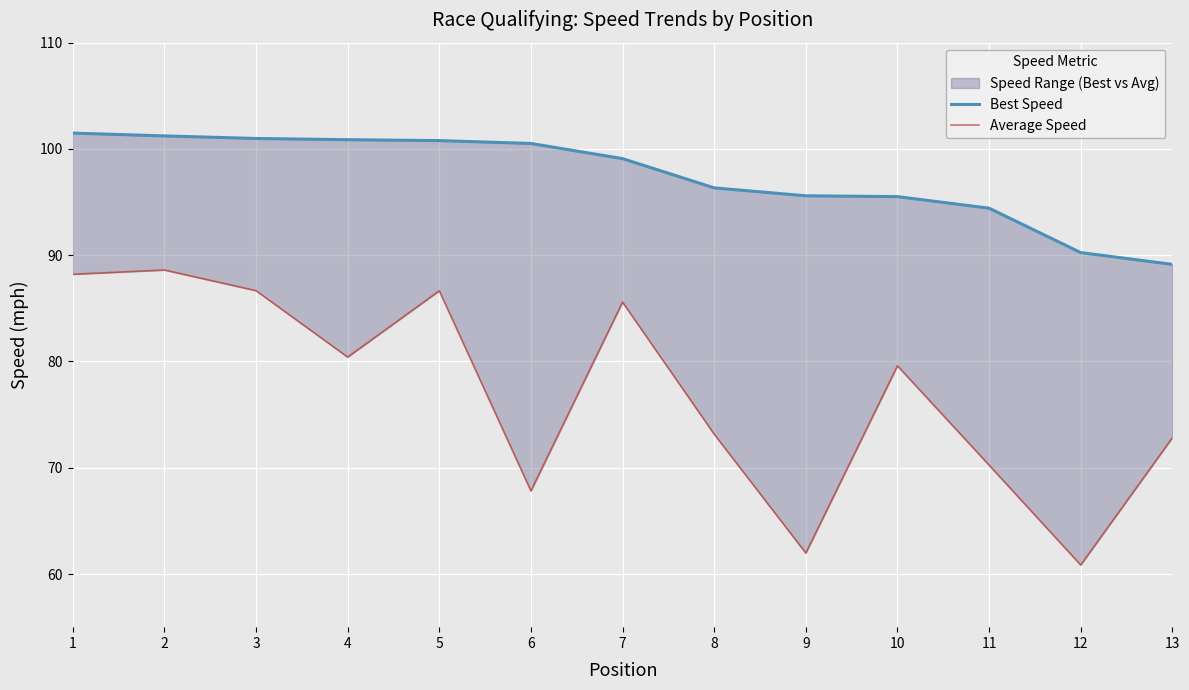

Rank the series by their maximum value, from highest to lowest.

Best Speed, Average Speed